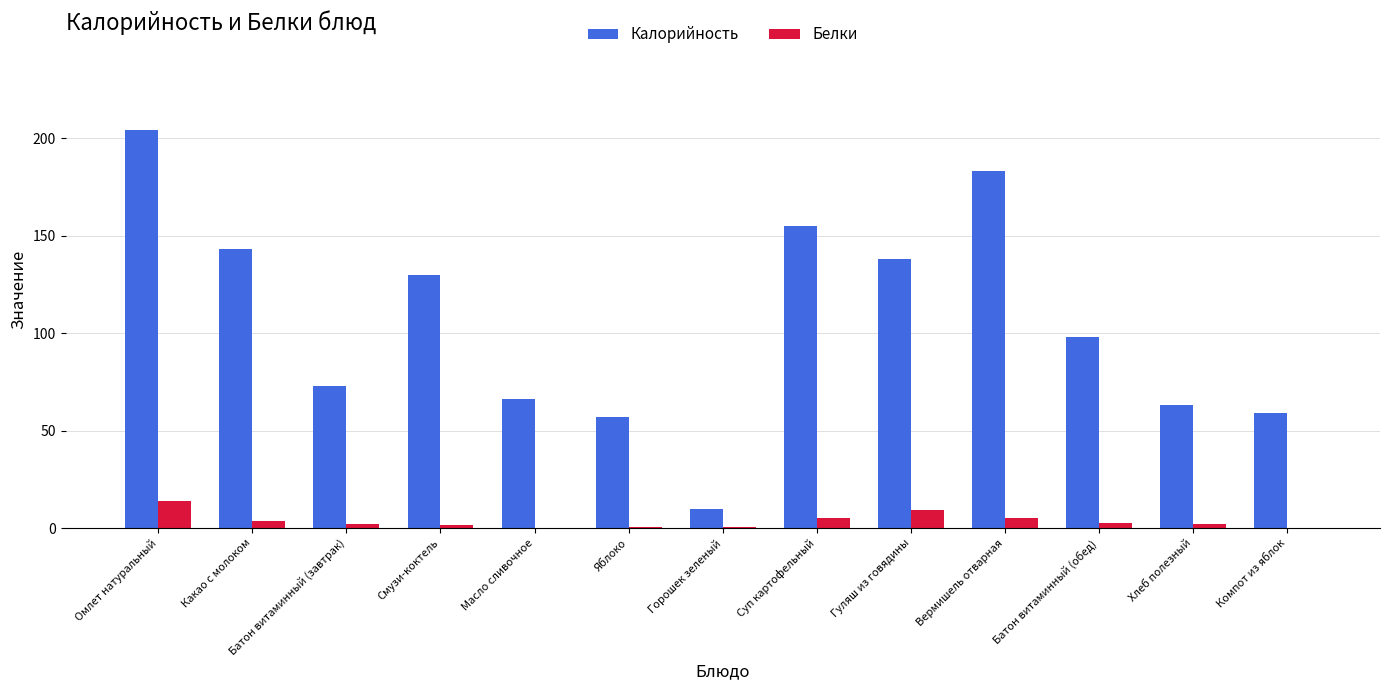

Which series changed the most between Яблоко and Гуляш из говядины?

Калорийность